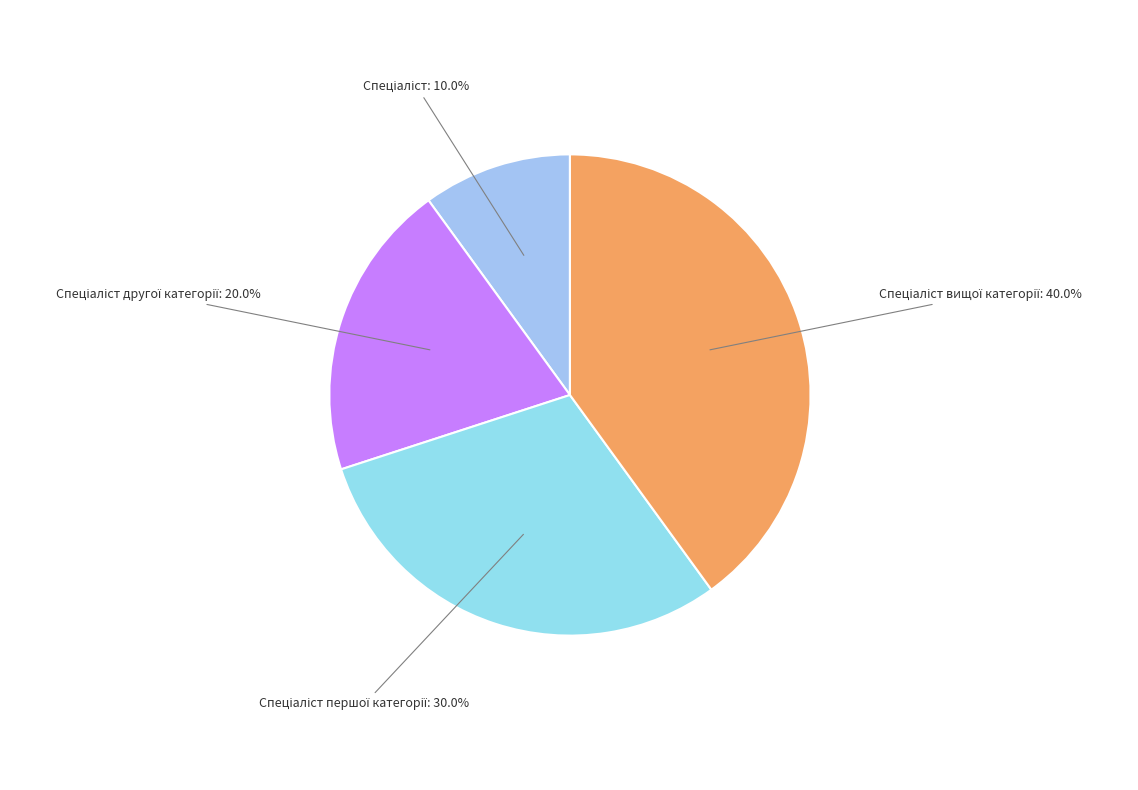

Is there any slice that represents more than half of the pie?

No